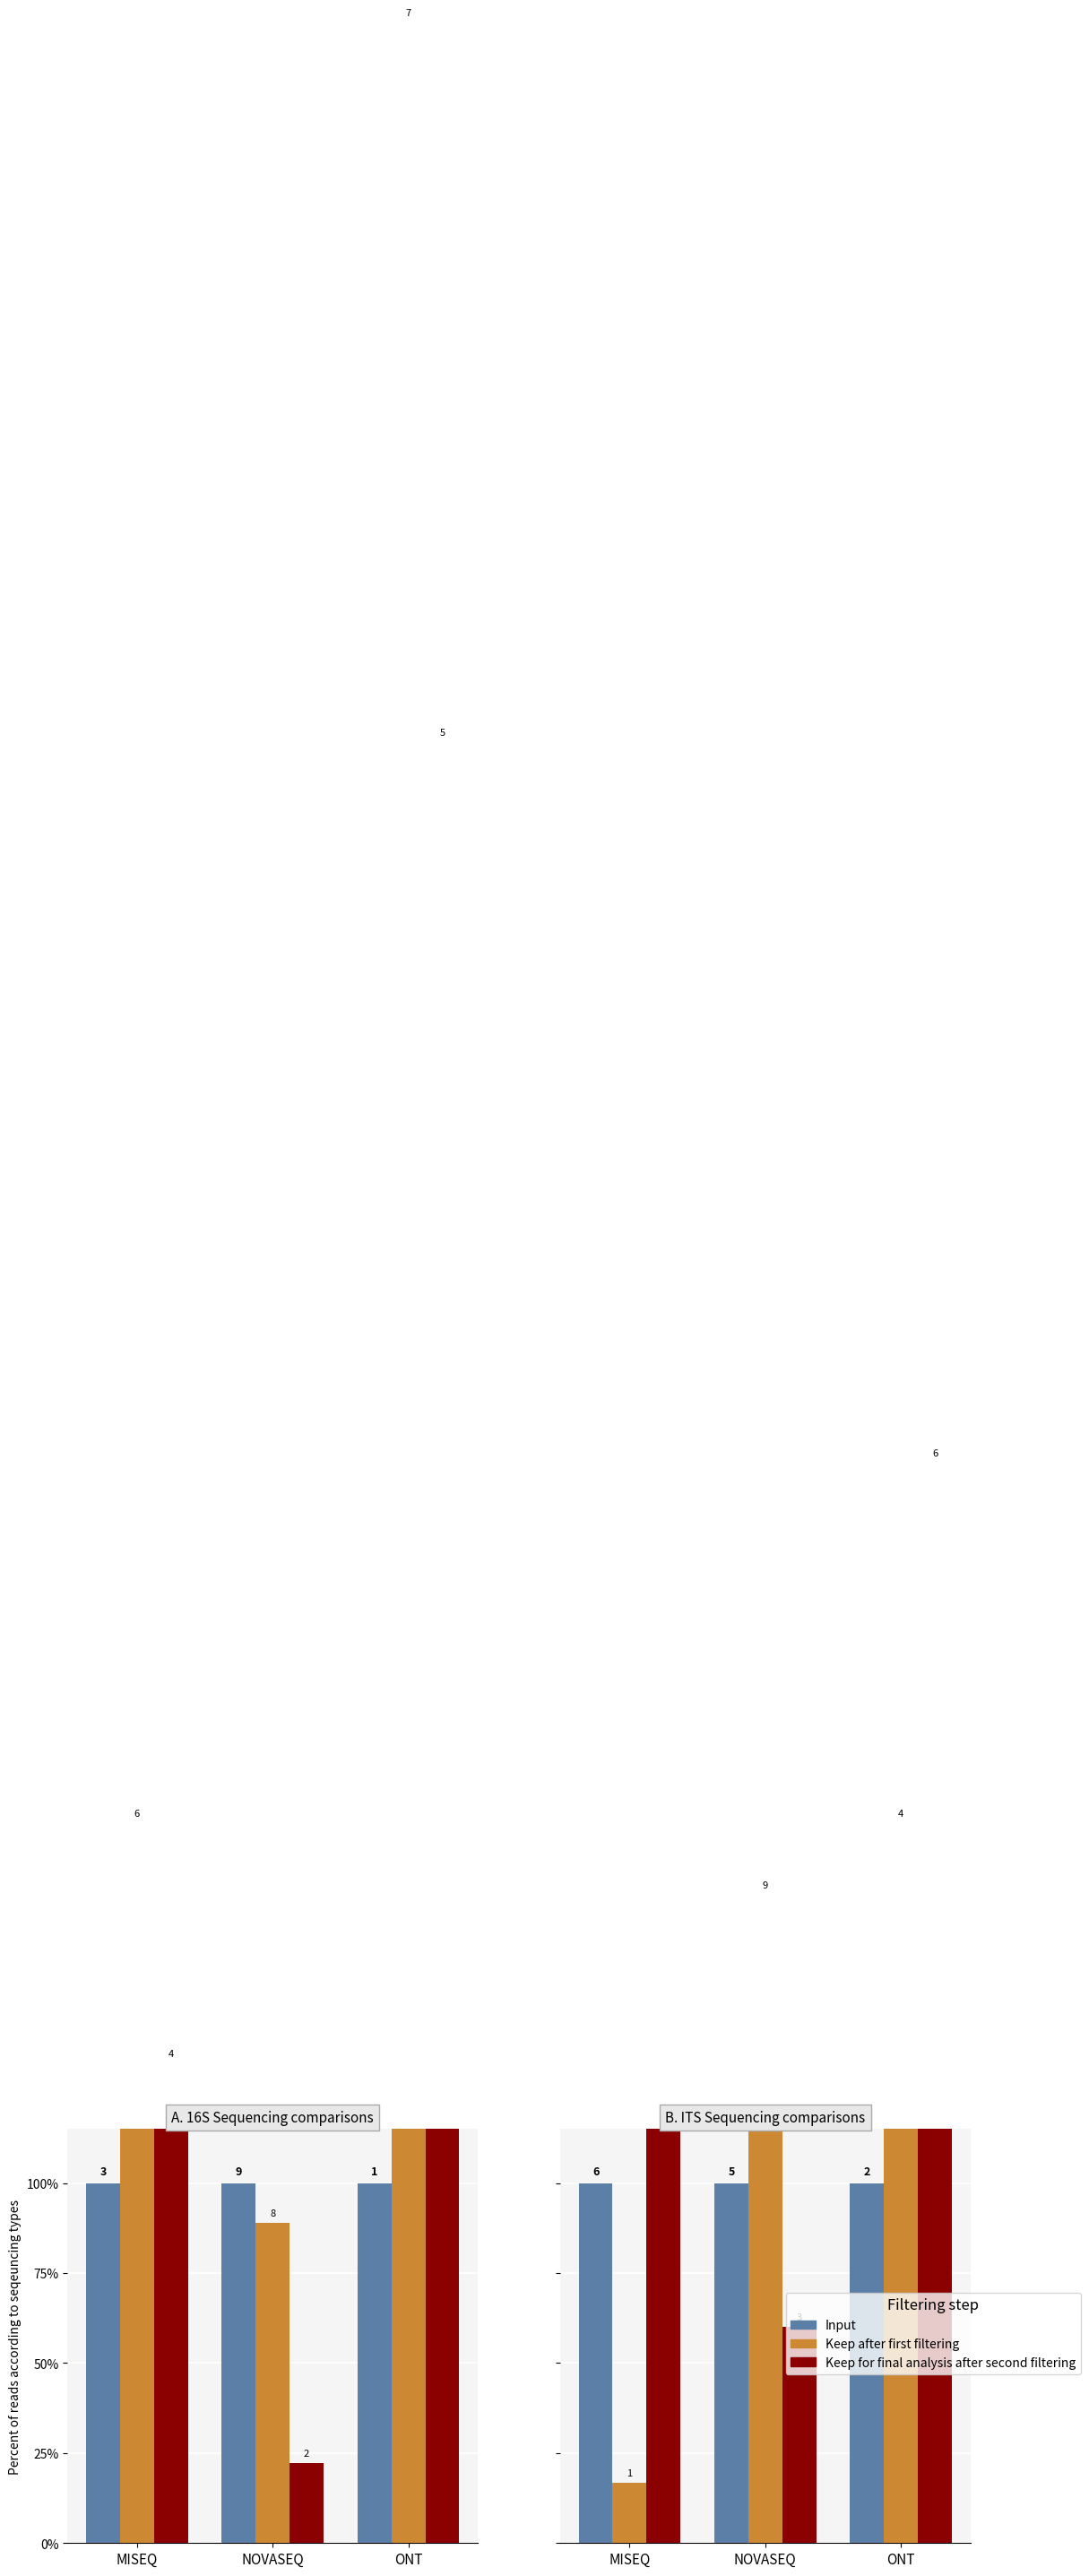

Reading left to right, extract all data points from this chart.

Input: MISEQ=100.0	NOVASEQ=100.0	ONT=100.0
Keep after first filtering: MISEQ=16.7	NOVASEQ=180.0	ONT=200.0
Keep for final analysis after second filtering: MISEQ=116.7	NOVASEQ=60.0	ONT=300.0